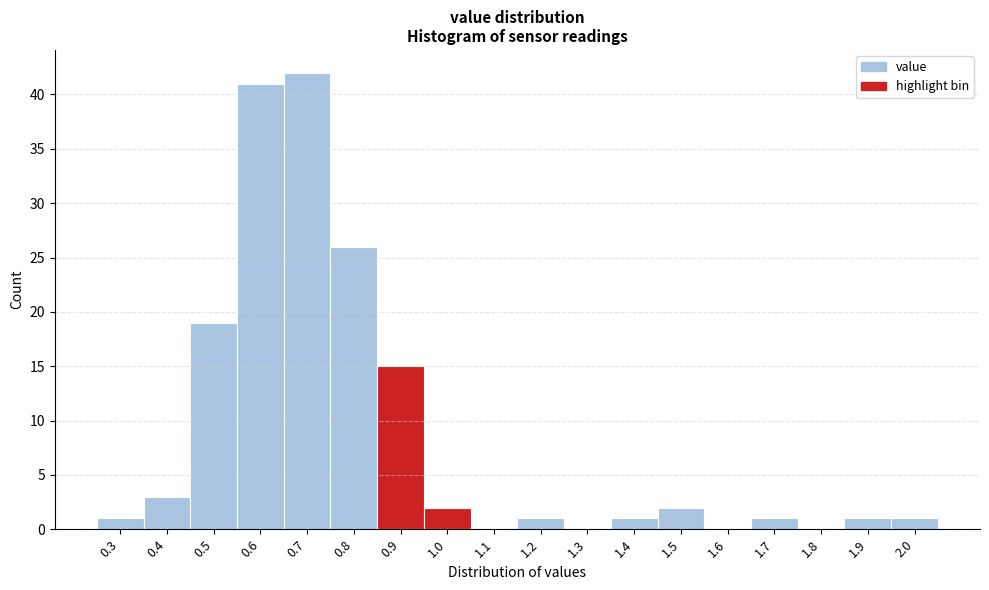

Reading right to left, extract all data points from this chart.

2.0=1	1.9=1	1.8=0	1.7=1	1.6=0	1.5=2	1.4=1	1.3=0	1.2=1	1.1=0	1.0=2	0.9=15	0.8=26	0.7=42	0.6=41	0.5=19	0.4=3	0.3=1